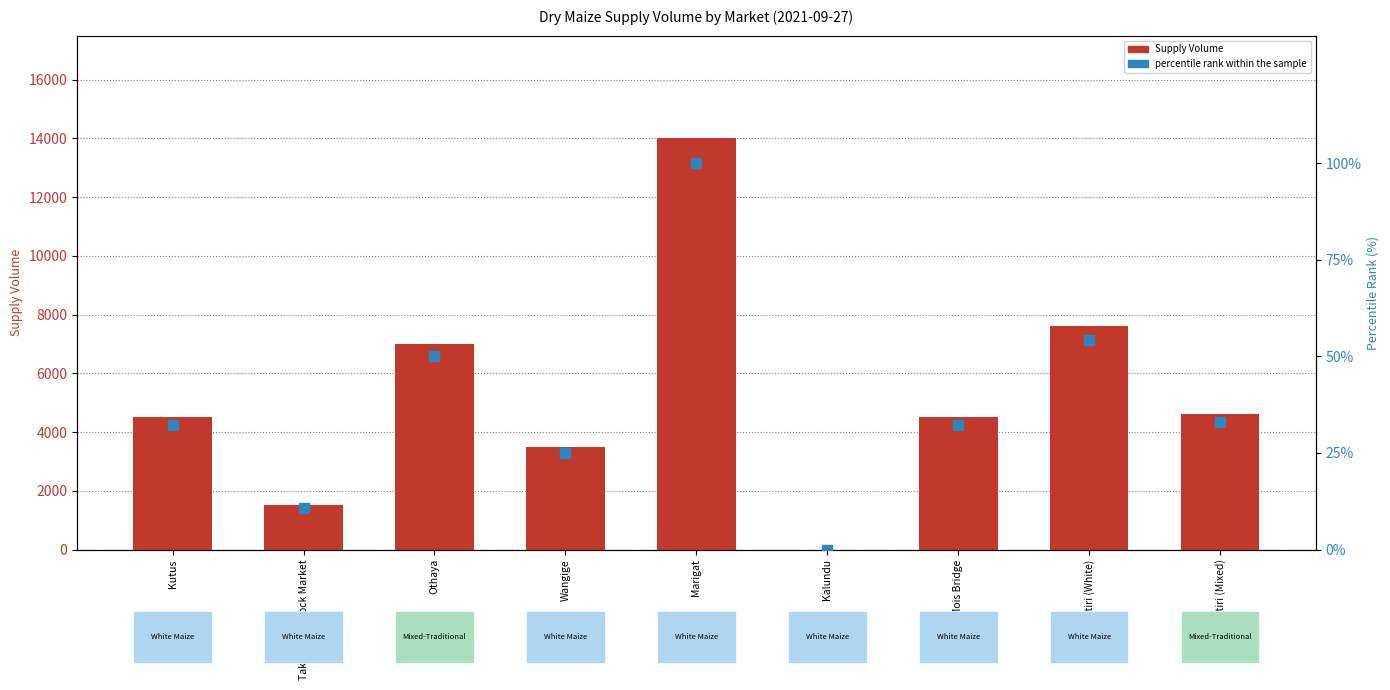

Which series contains the lowest Y value?

Supply Volume